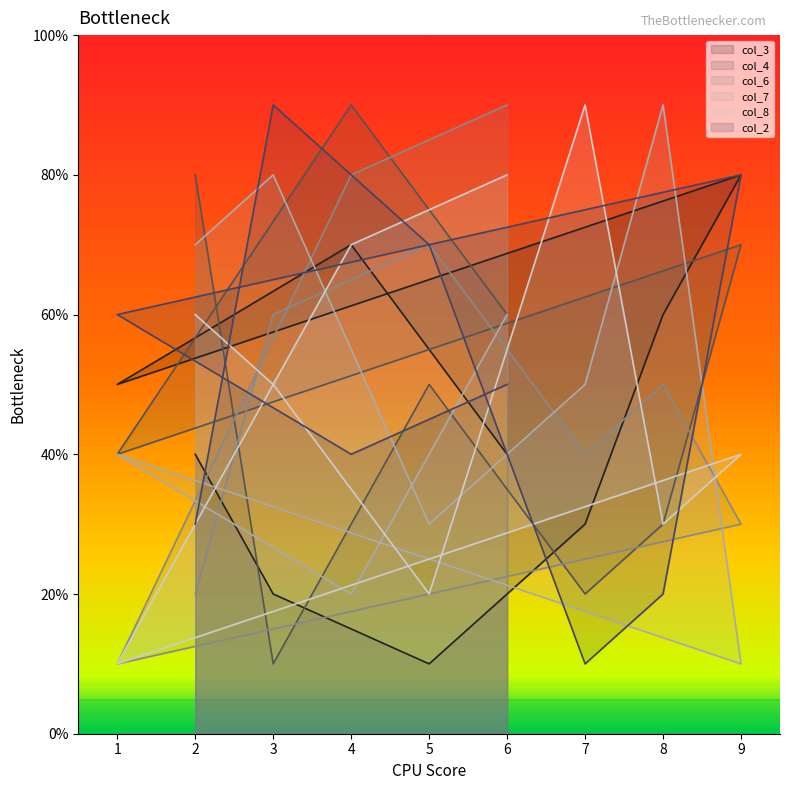

The col_7 series shows 15 at 9. True or false?

False